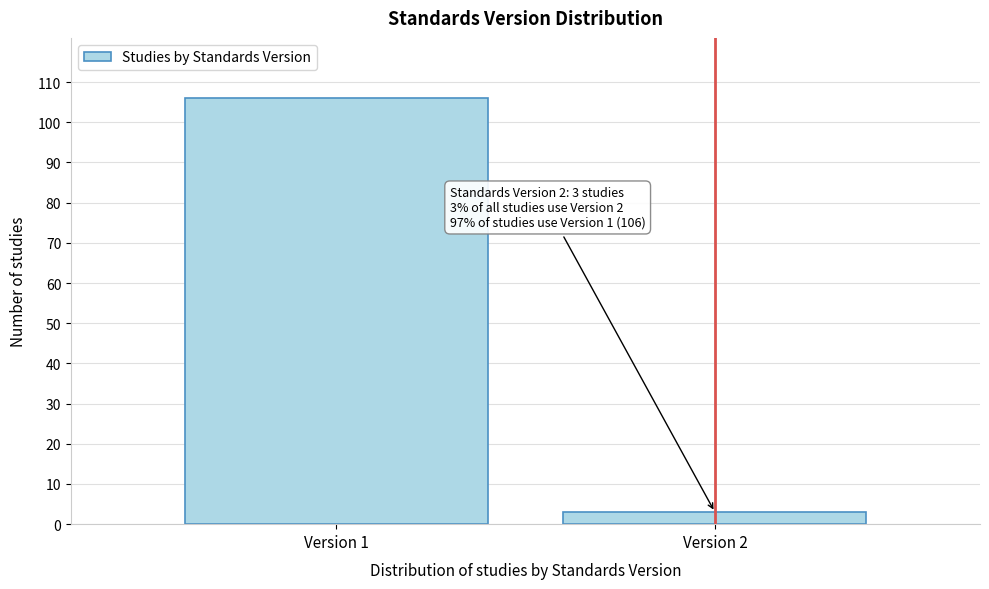

Reading left to right, extract all data points from this chart.

106	3